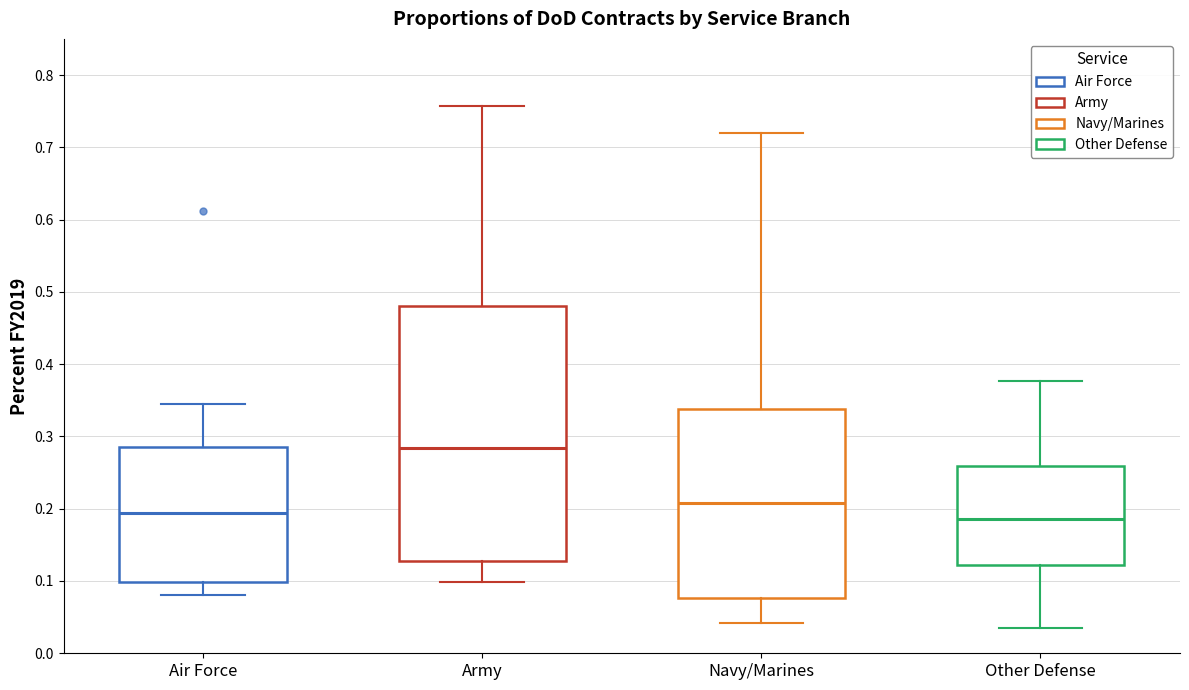

Reading left to right, transcribe this box plot: for each box, give where its median line is, the range the box spans, and where its two whiskers end, as read against the y-axis. The values are not printed on the chart, so give them approximately, as read against the axis.

Air Force: median 0.19, box 0.10 to 0.29, whiskers 0.08 to 0.34
Army: median 0.28, box 0.13 to 0.48, whiskers 0.10 to 0.76
Navy/Marines: median 0.21, box 0.08 to 0.34, whiskers 0.04 to 0.72
Other Defense: median 0.19, box 0.12 to 0.26, whiskers 0.04 to 0.38